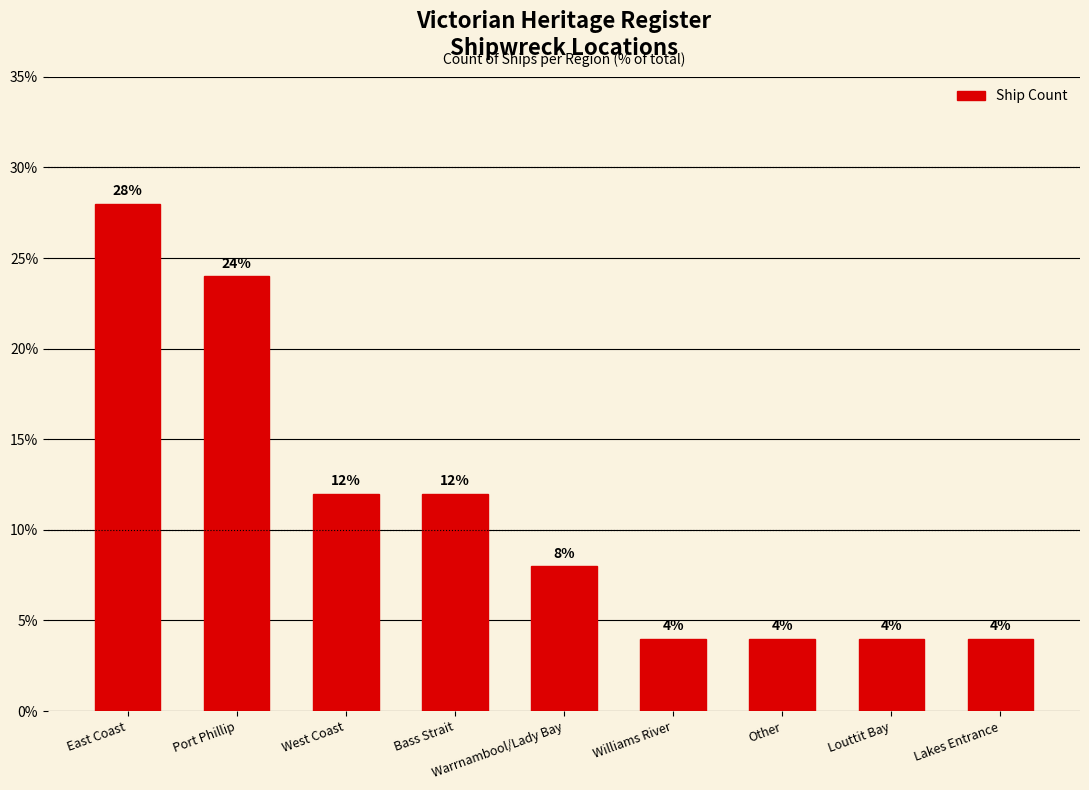

Reading left to right, extract all data points from this chart.

28.0	24.0	12.0	12.0	8.0	4.0	4.0	4.0	4.0